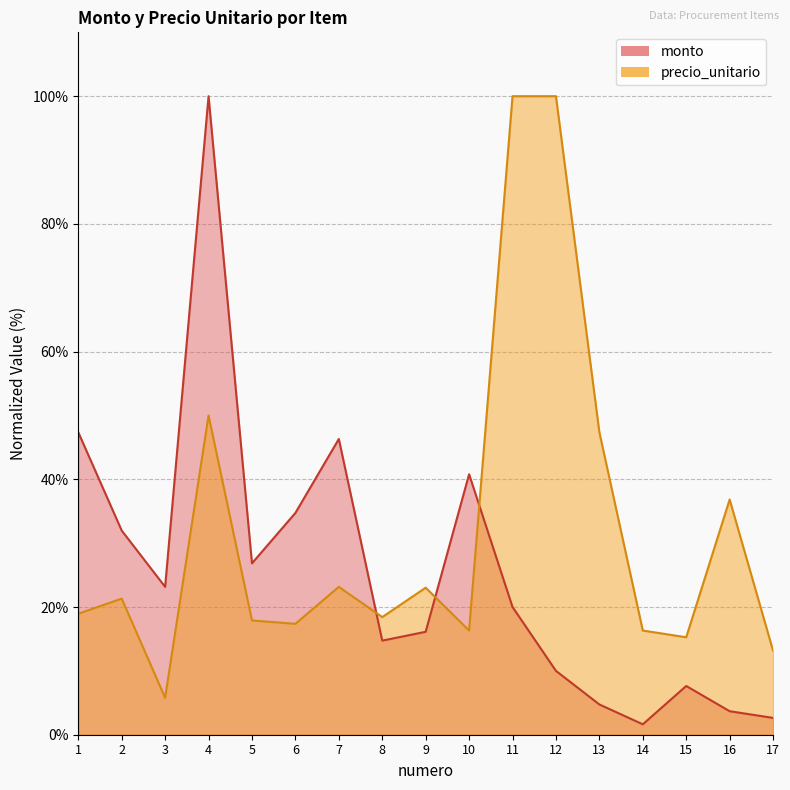

List the series in order of their overall mean, highest first.

precio_unitario, monto